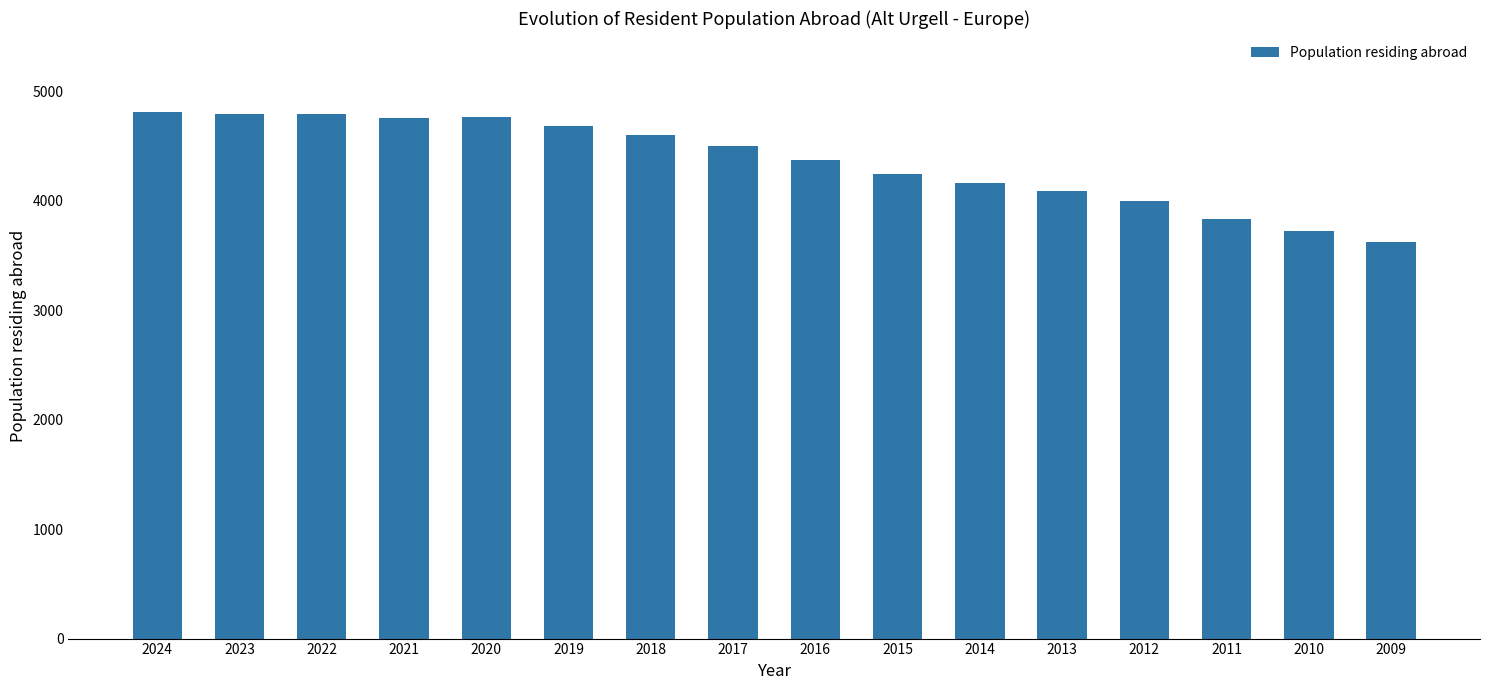

Are the bars grouped side by side (vs. stacked)?

No